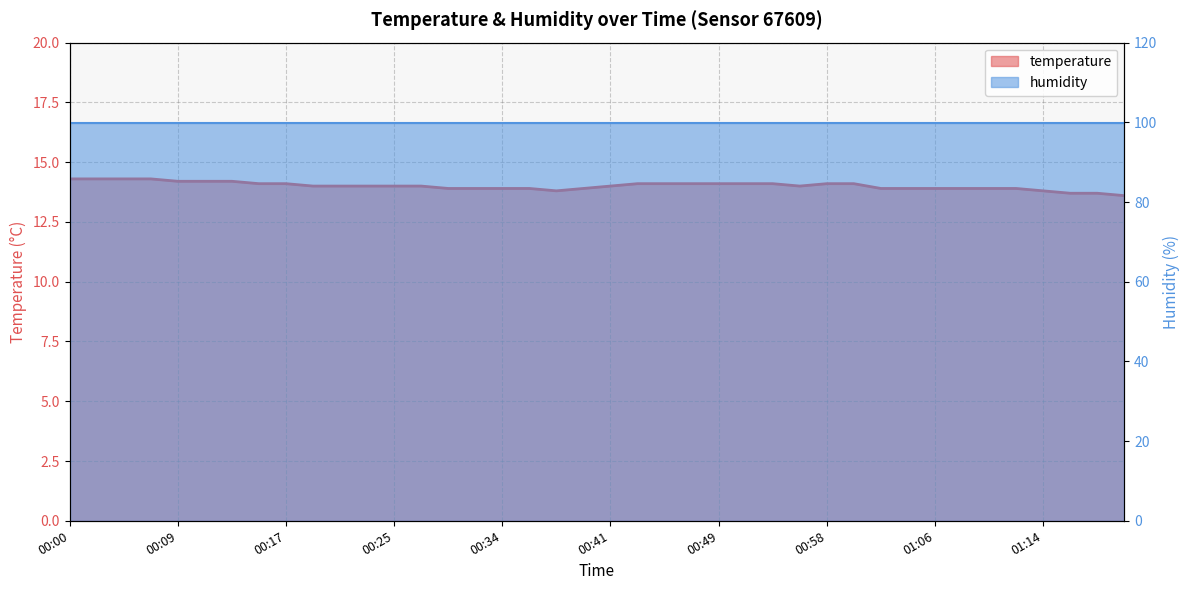

True or false: the data shows 14.2 at 00:11.

True